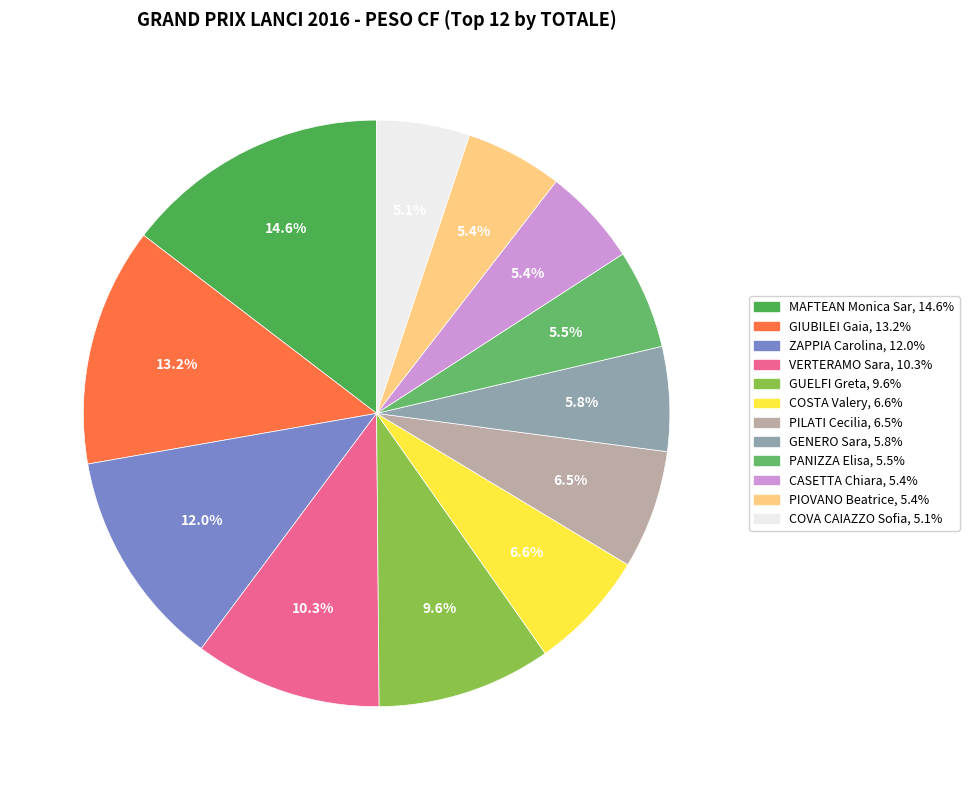

What is the smallest slice in the pie chart?

COVA CAIAZZO Sofia